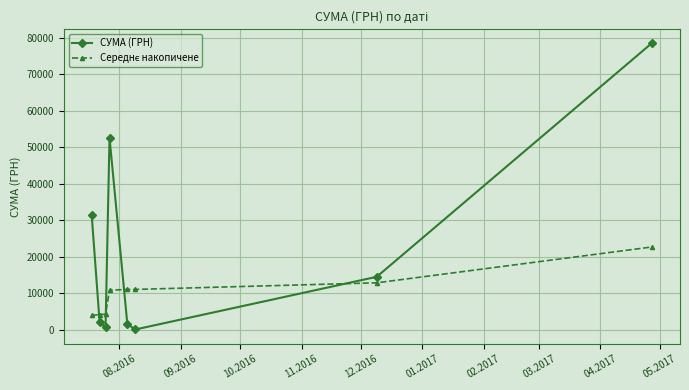

In СУМА (ГРН), how many points are lower than both neighbors (excluding endpoints)?

2